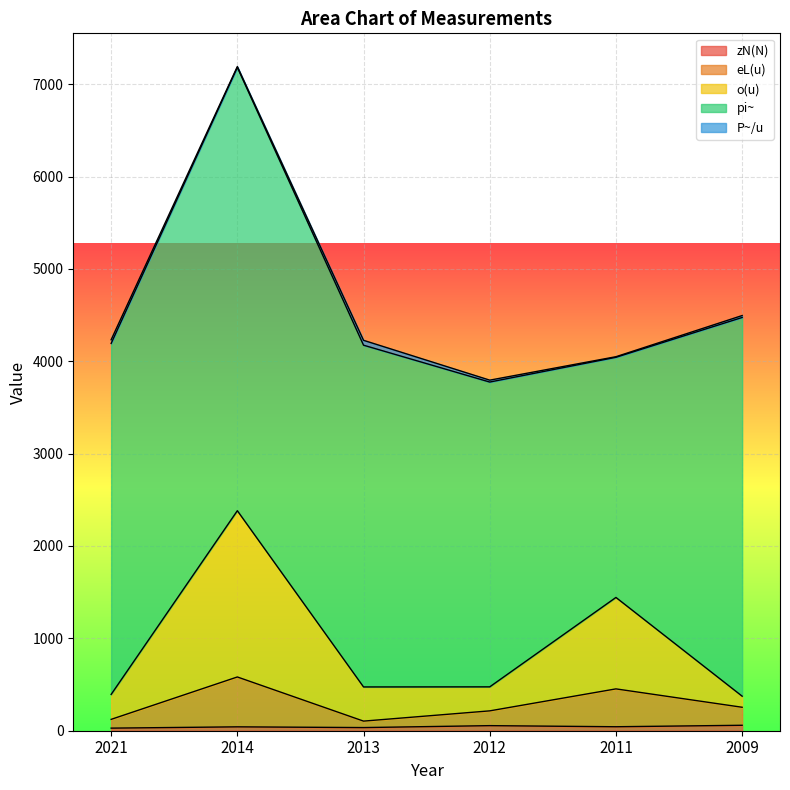

Which category has the highest value across all series?

2014